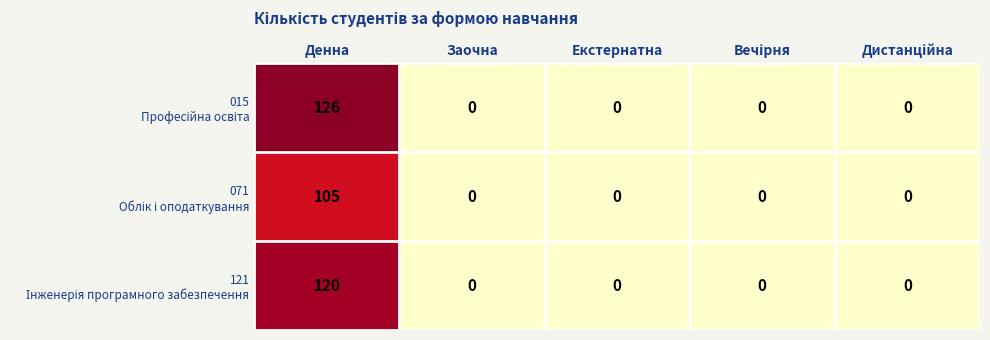

Which label corresponds to the largest value in the chart?

Денна